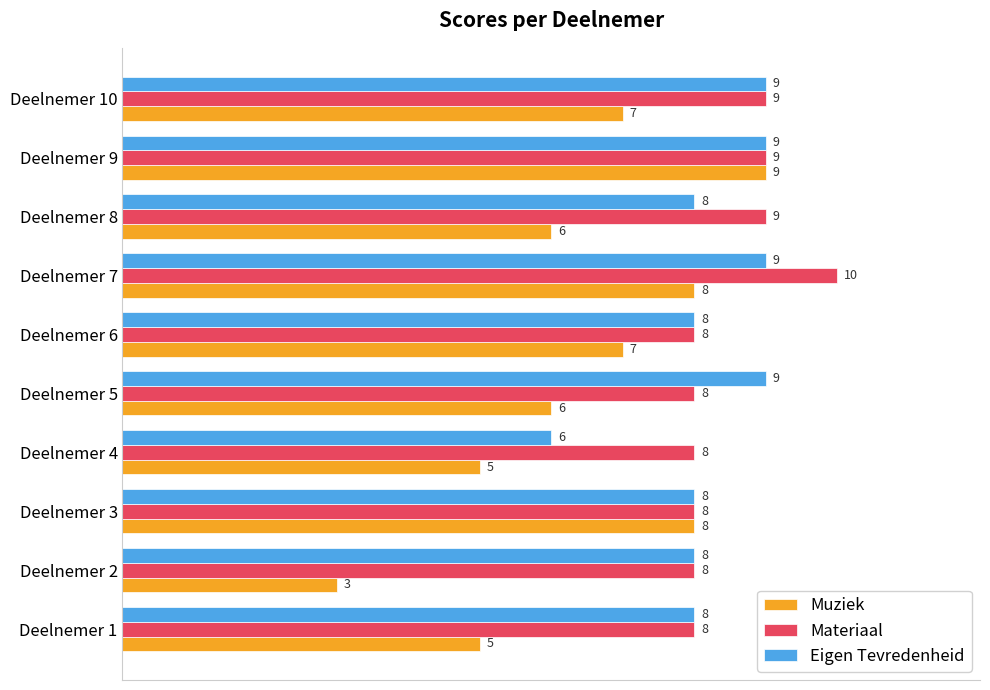

Read the Materiaal value at Deelnemer 9.

9